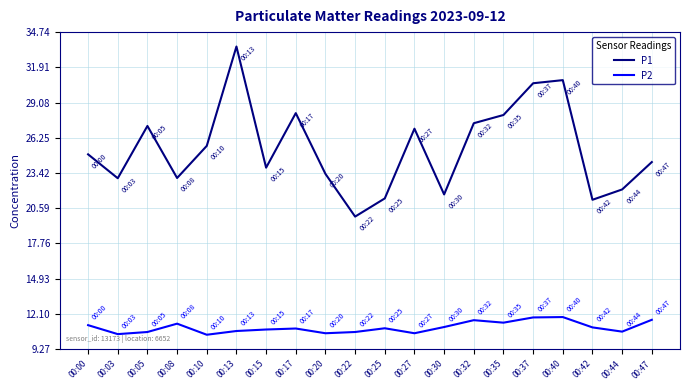

What is the approximate value of P1 at 00:20?

23.4